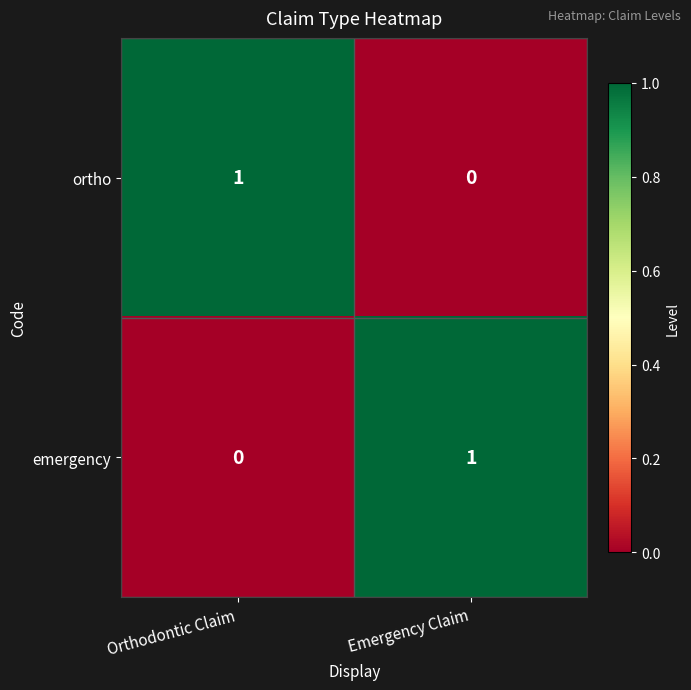

Is the value of emergency at Emergency Claim greater than the value of ortho at Emergency Claim?

Yes